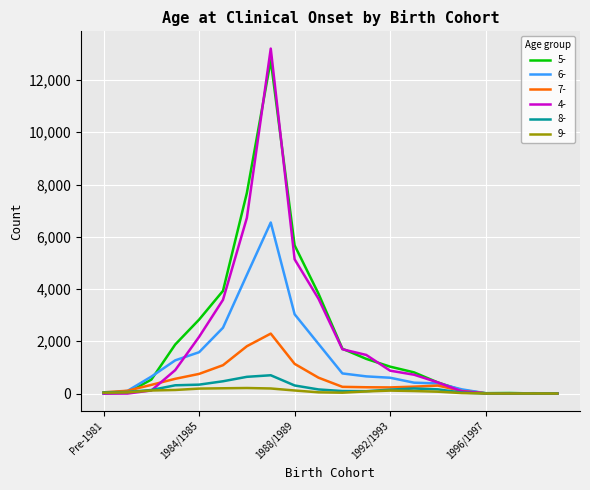

What is the greatest value displayed?

13202